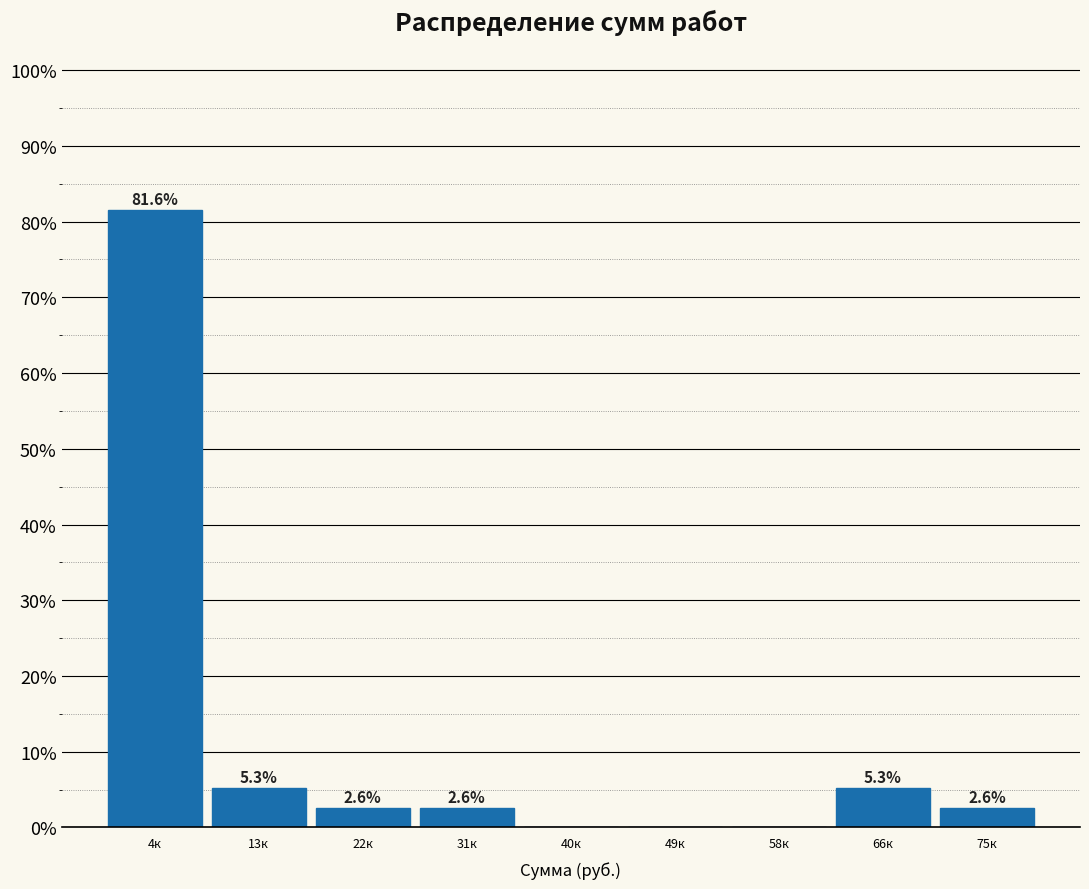

Reading left to right, what are all the values shown in this chart?

4к=81.6	13к=5.3	22к=2.6	31к=2.6	40к=0.0	49к=0.0	58к=0.0	66к=5.3	75к=2.6